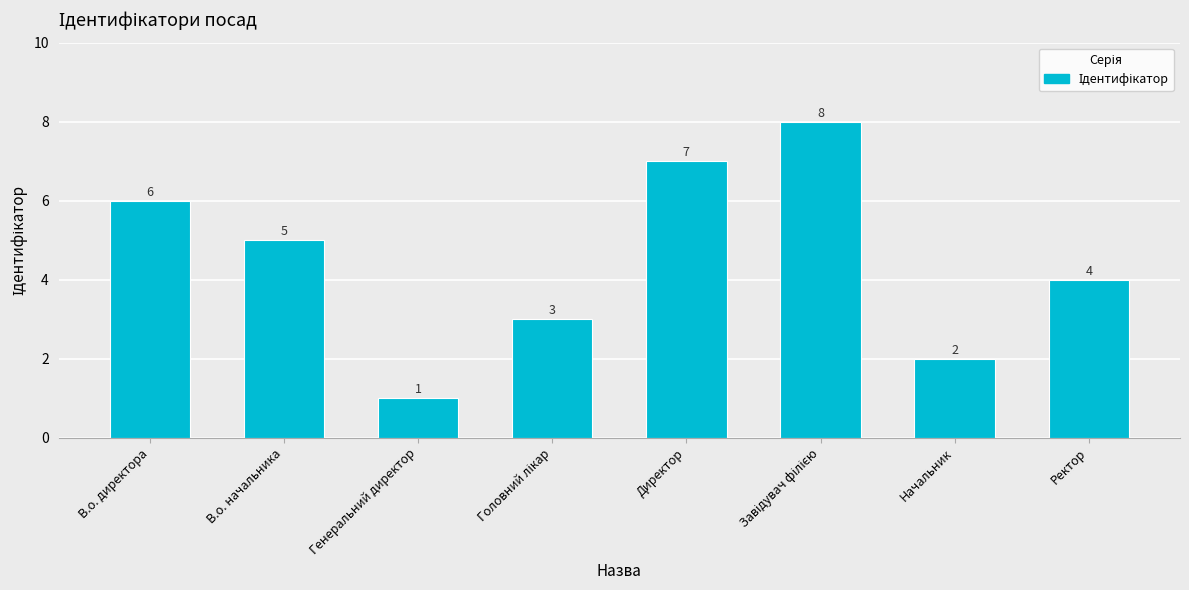

What is the difference between the maximum and second lowest values?

6